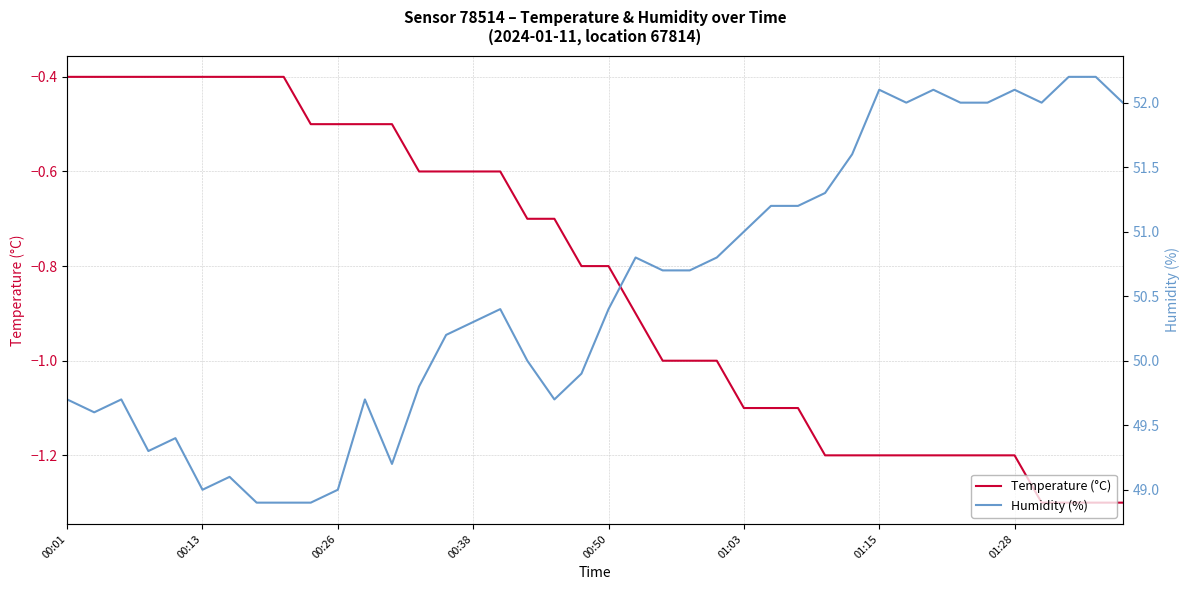

True or false: Humidity (%) and Temperature (°C) cross at least once.

False